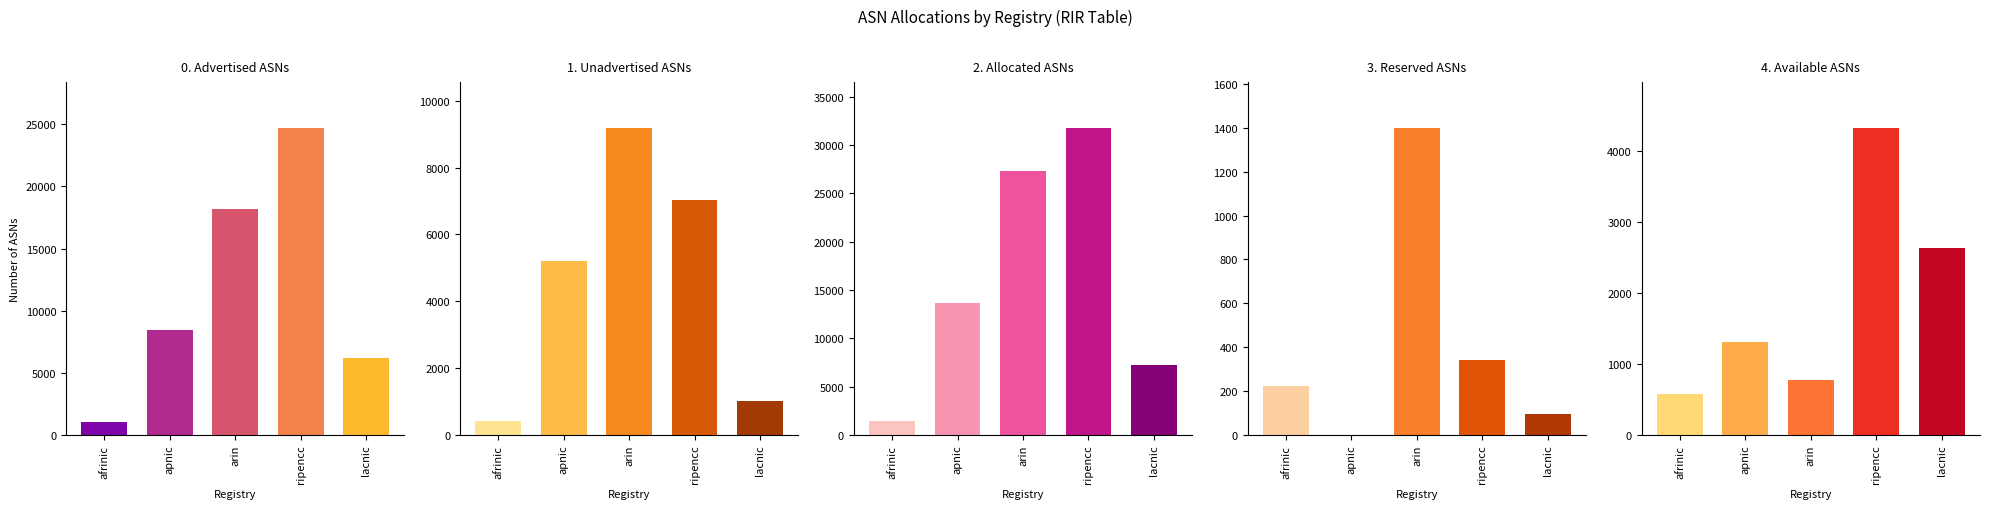

Is it true that Reserved ASNs equals 2086 at arin?

False